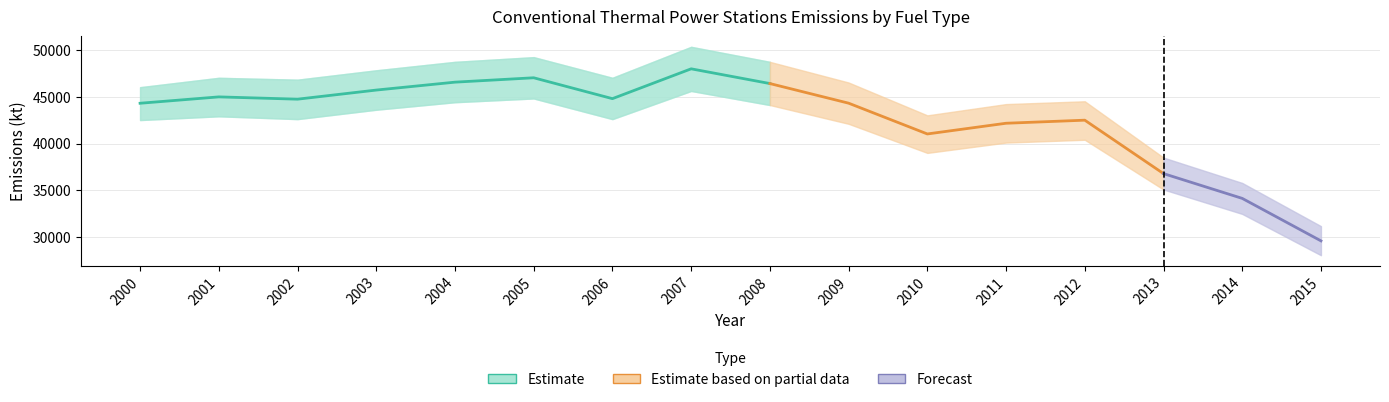

How many data points in All Products are less than 44723?

8